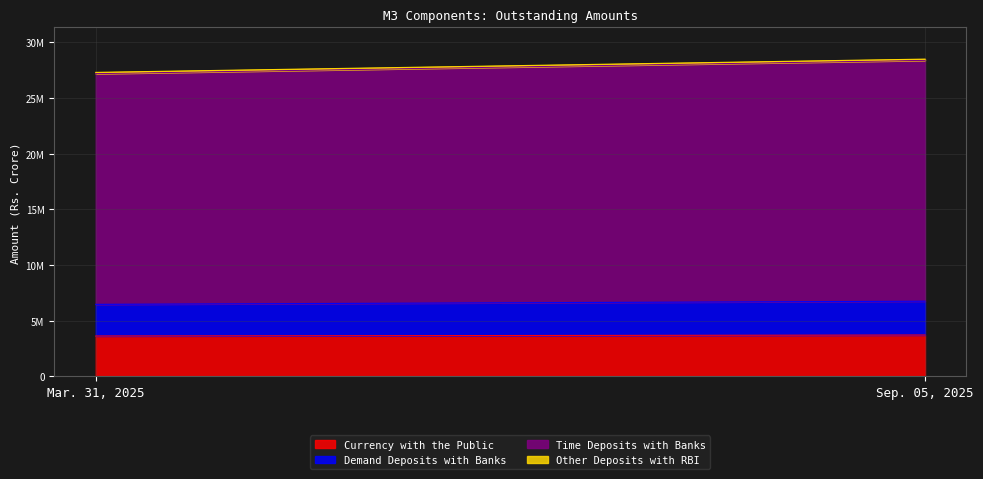

Reading left to right, transcribe all the data shown in this chart.

Currency with the Public: 3630751	3718989
Demand Deposits with Banks: 2840023	3036151
Time Deposits with Banks: 20702508	21611386
Other Deposits with RBI: 113307	110330